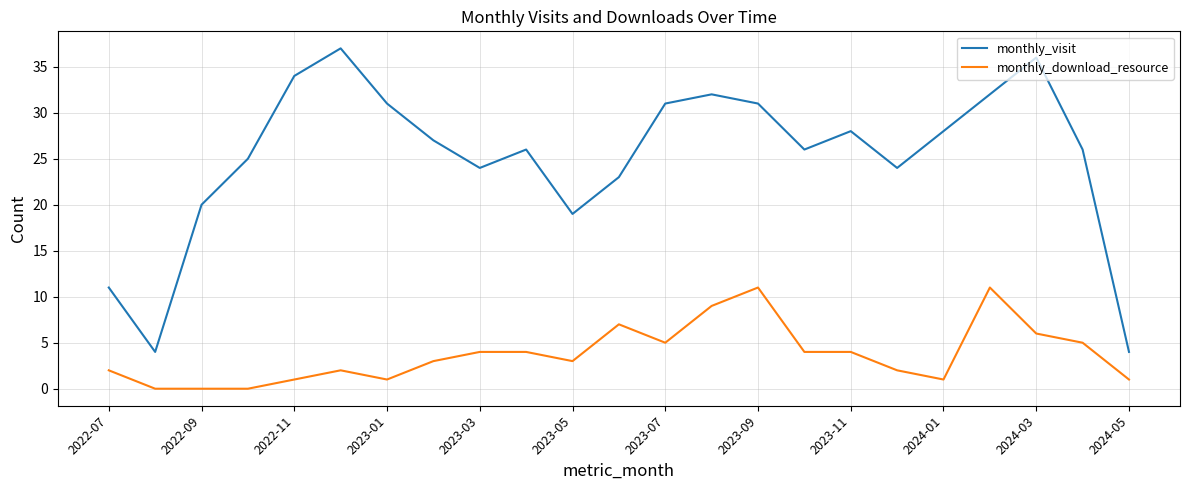

True or false: monthly_visit and monthly_download_resource intersect in this chart.

False